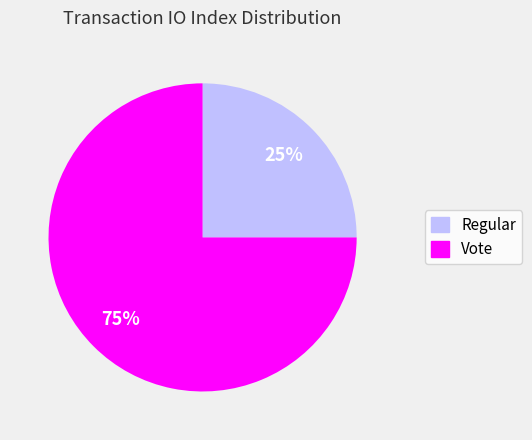

Which category has the smallest portion of the pie?

Regular